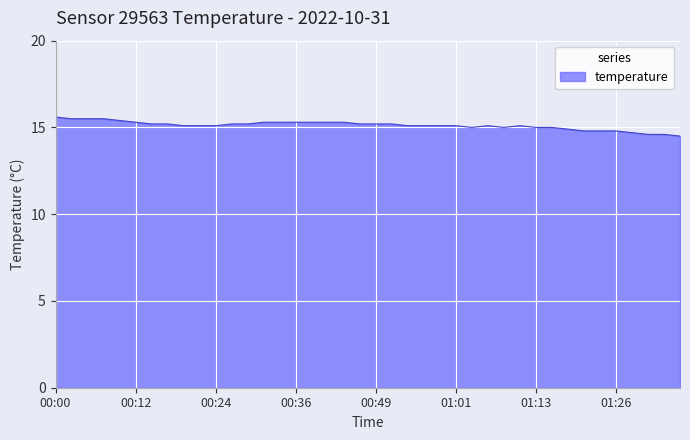

What is the smallest value displayed?

14.5